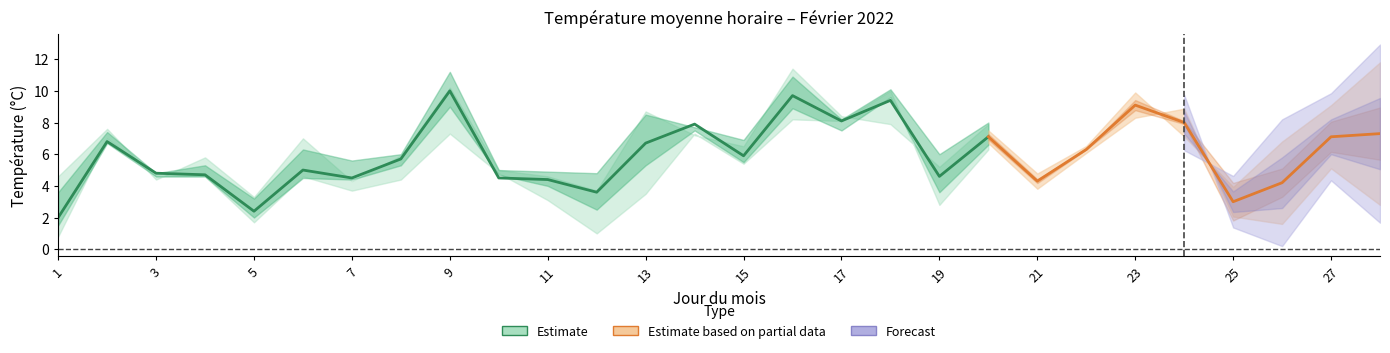

What is the spread (max minus min) of values at 9?

3.9